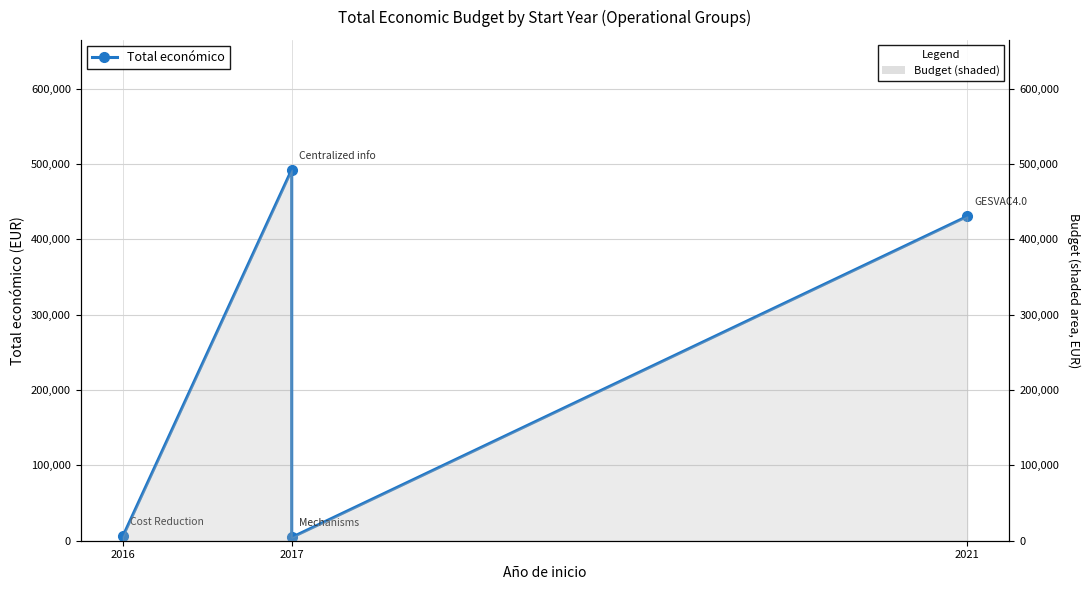

What is the value of the 1st point from the left?

5718